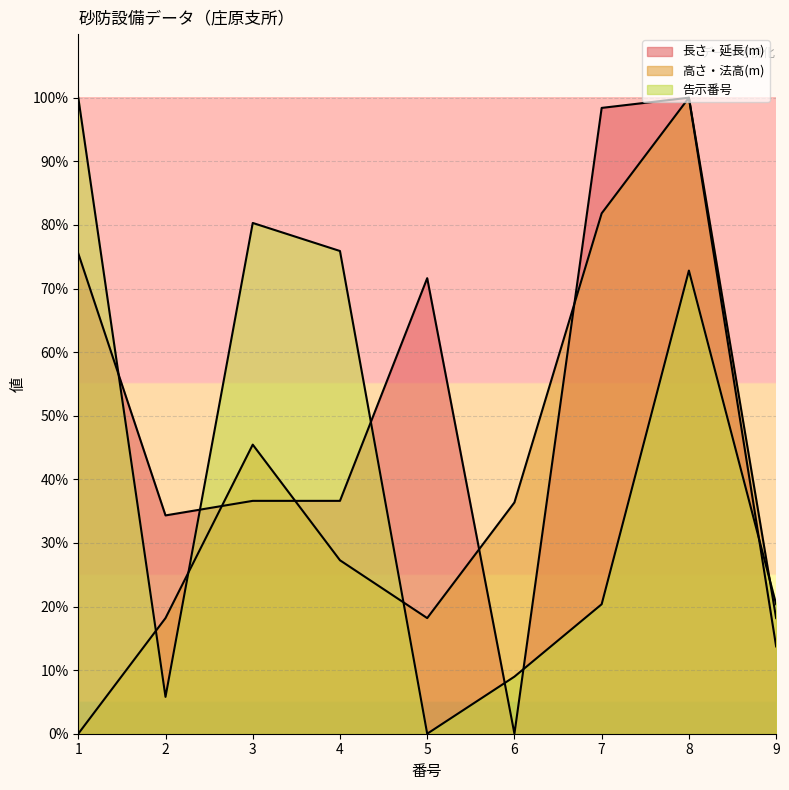

Where is 告示番号 nearest to the value 49?

8